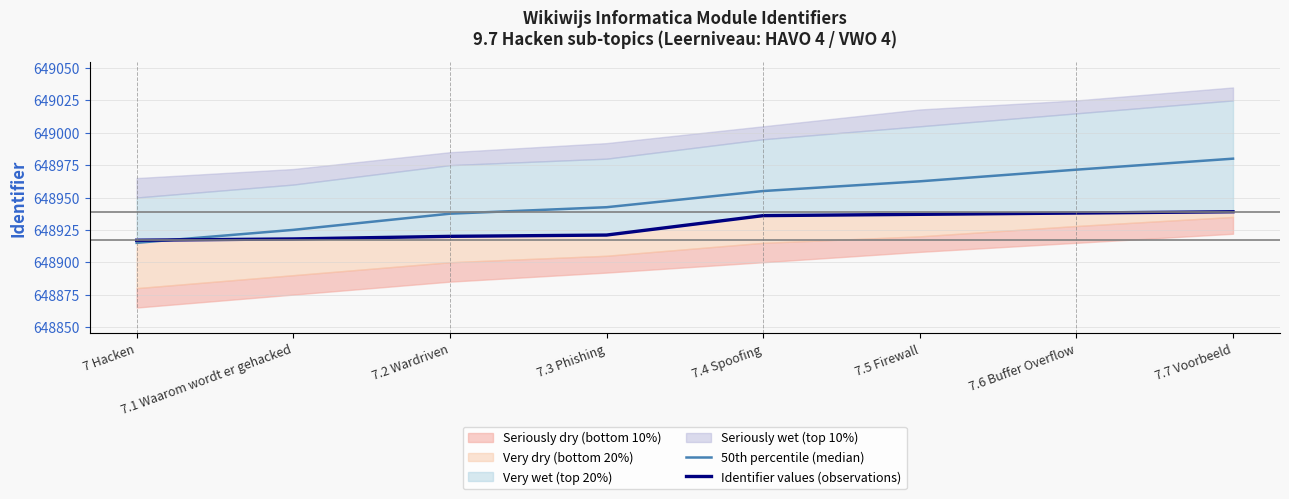

What is the difference between the maximum and minimum values in the Identifier values (observations) series?

22.0